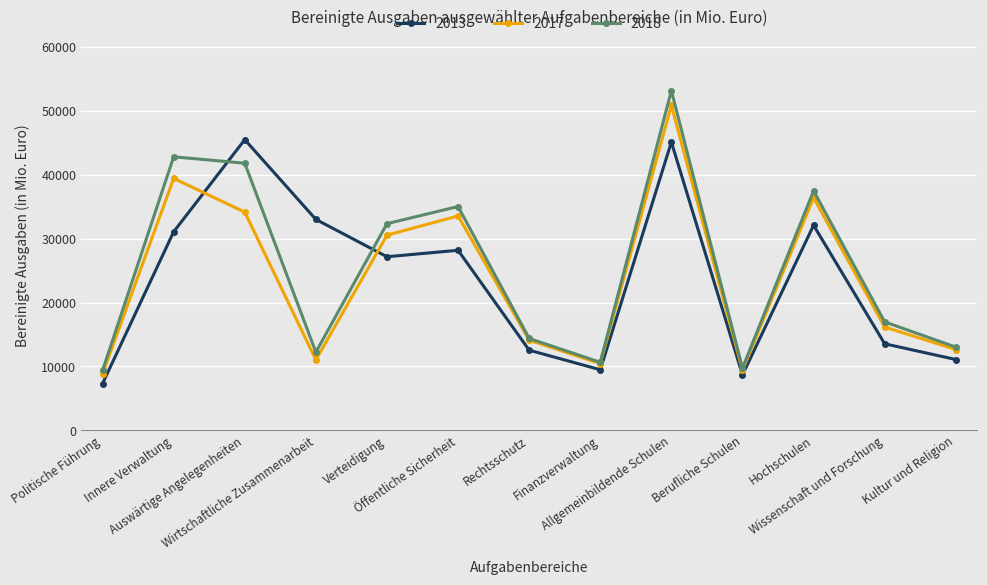

What is the minimum value for 2017?

8844